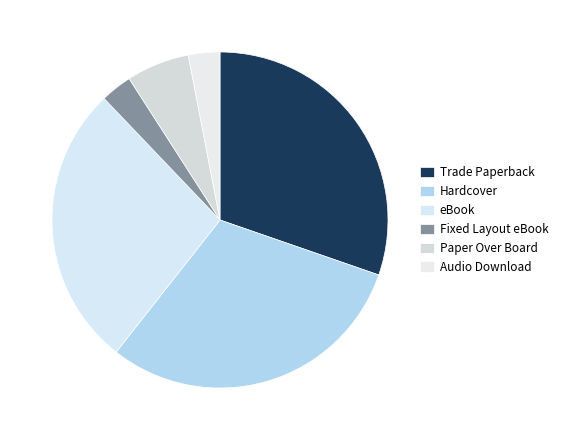

Which has a higher value, Trade Paperback or Fixed Layout eBook?

Trade Paperback